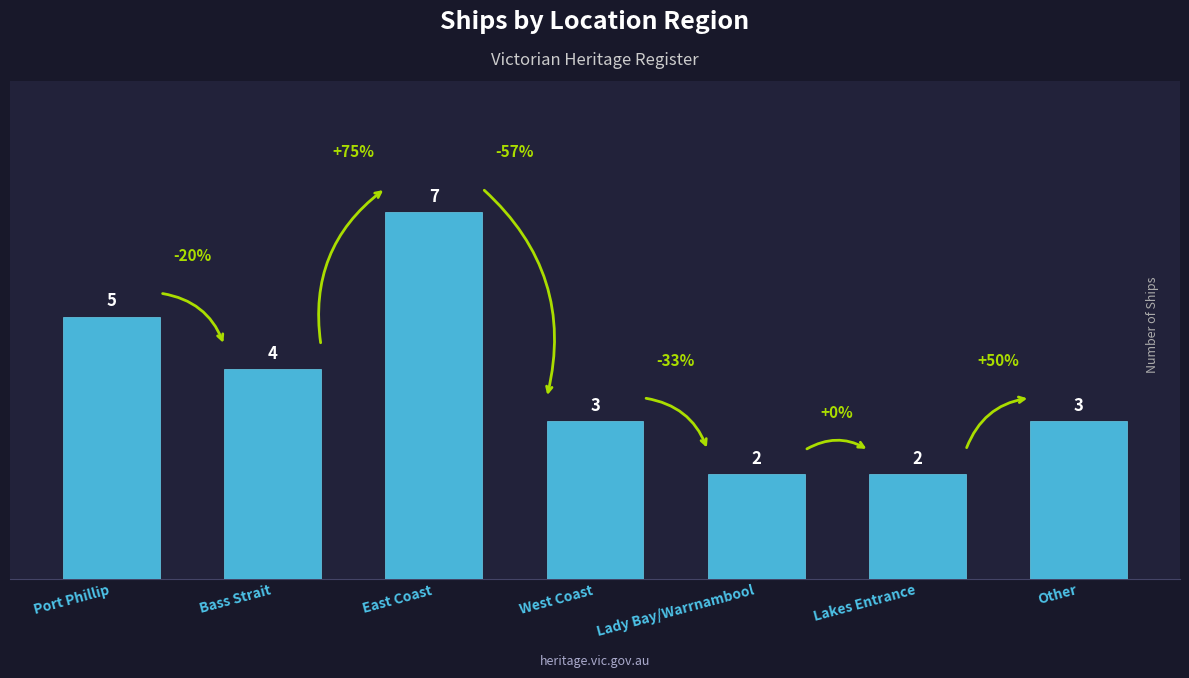

What is the change in value from East Coast to West Coast?

-4